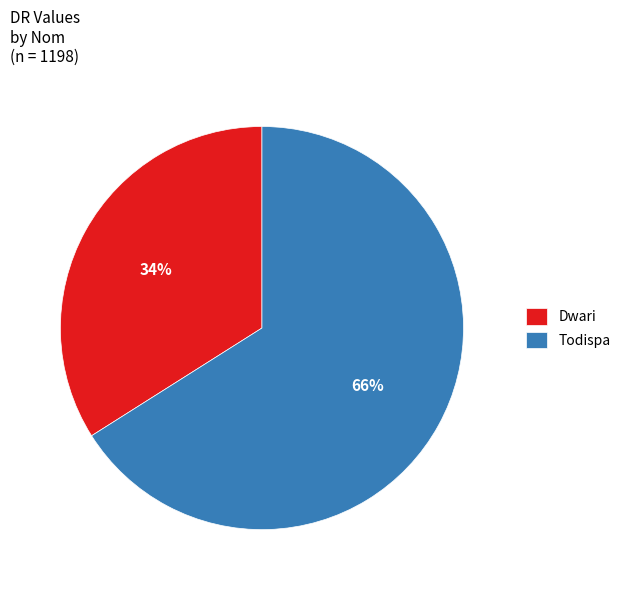

Is Todispa the majority of the pie?

Yes